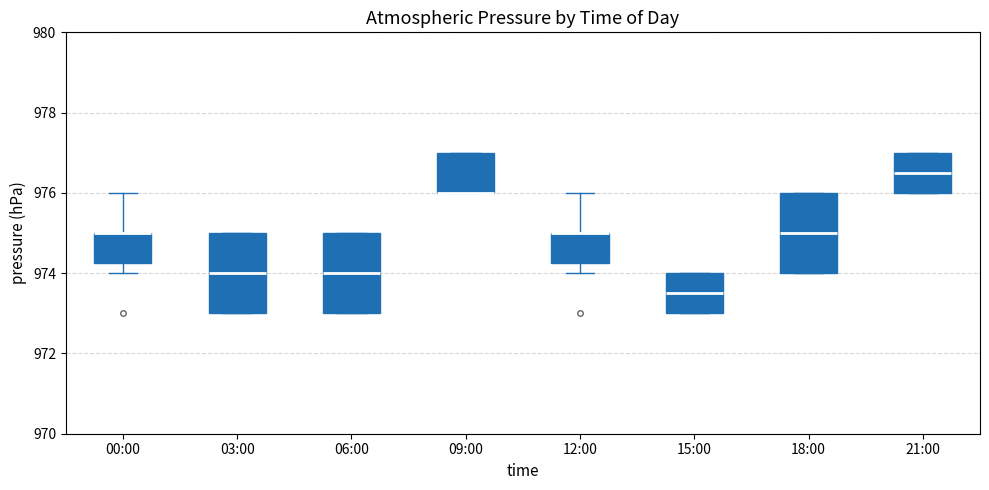

Reading left to right, read every box against the y-axis: the position of its median line, the range the box covers, and the ends of its whiskers. The values are not printed on the chart, so give them approximately, as read against the axis.

00:00: median 975.0 (drawn on the box's upper edge), box 974.2 to 975.0, whiskers 974.0 to 976.0
03:00: median 974.0, box 973.0 to 975.0, whiskers 973.0 to 975.0
06:00: median 974.0, box 973.0 to 975.0, whiskers 973.0 to 975.0
09:00: median 976.0 (drawn on the box's lower edge), box 976.0 to 977.0, whiskers 976.0 to 977.0
12:00: median 975.0 (drawn on the box's upper edge), box 974.2 to 975.0, whiskers 974.0 to 976.0
15:00: median 973.6, box 973.0 to 974.0, whiskers 973.0 to 974.0
18:00: median 975.0, box 974.0 to 976.0, whiskers 974.0 to 976.0
21:00: median 976.6, box 976.0 to 977.0, whiskers 976.0 to 977.0